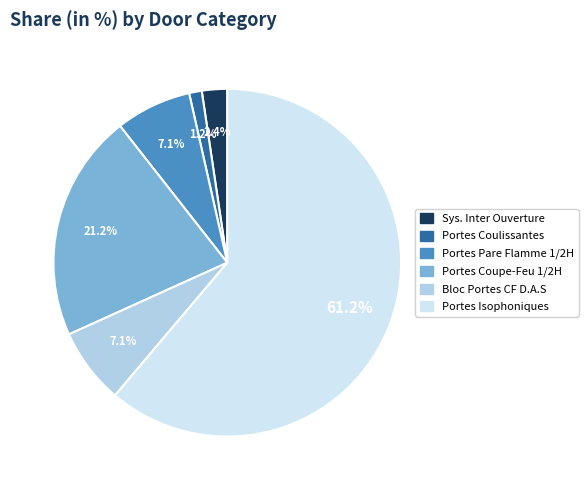

Combined, do Portes Isophoniques and Portes Coupe-Feu 1/2H account for over 50%?

Yes